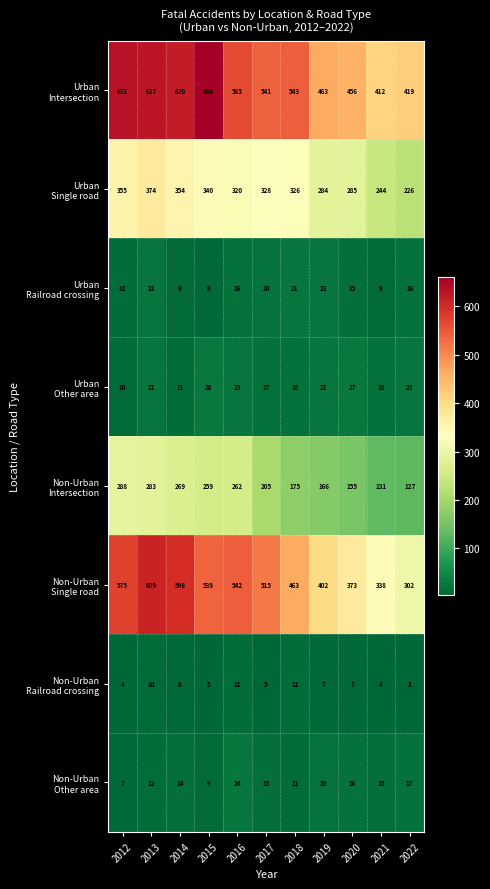

What is the spread (max minus min) of values at 2021?

408